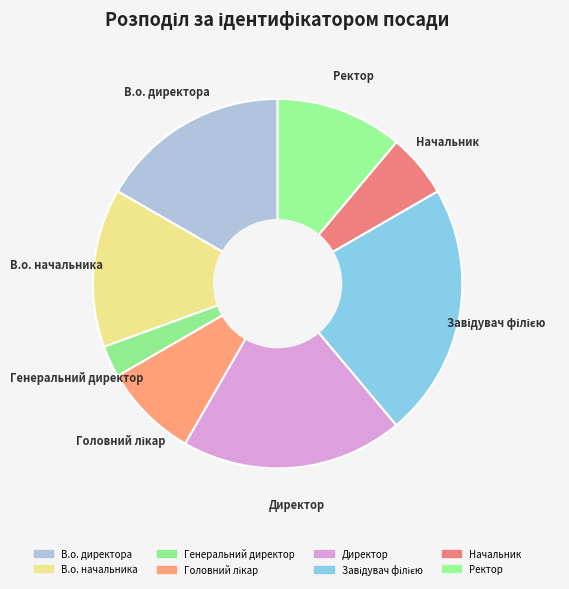

Is there a majority slice in this chart?

No